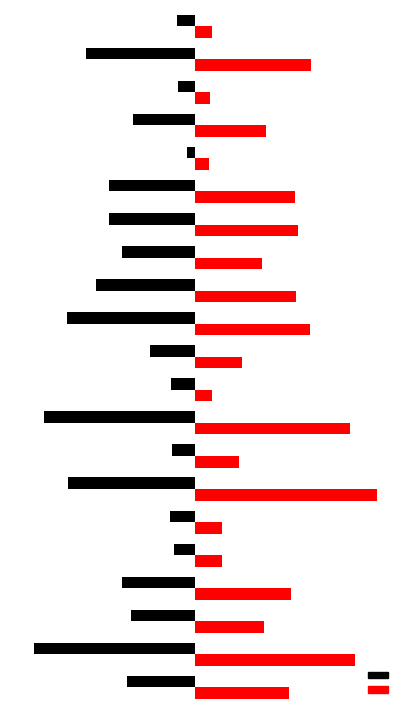

Is it true that Jan equals -77 at 12?

False